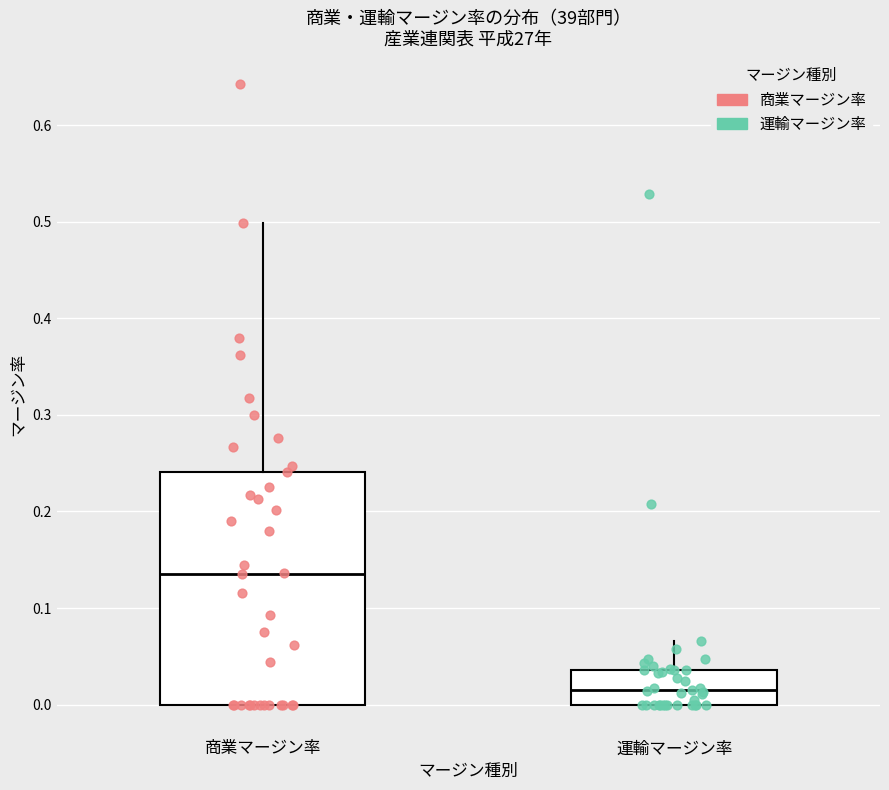

Reading left to right, read every box against the y-axis: the position of its median line, the range the box covers, and the ends of its whiskers. The values are not printed on the chart, so give them approximately, as read against the axis.

商業マージン率: median 0.14, box 0.00 to 0.24, whiskers 0.00 to 0.50
運輸マージン率: median 0.01, box 0.00 to 0.04, whiskers 0.00 to 0.07